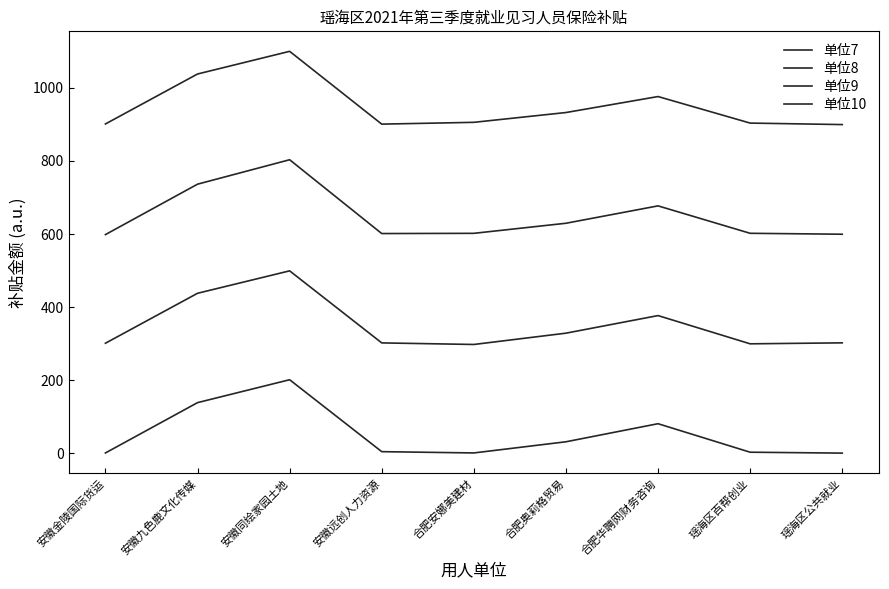

What is the difference between the maximum and minimum values in the 单位10 series?

200.3